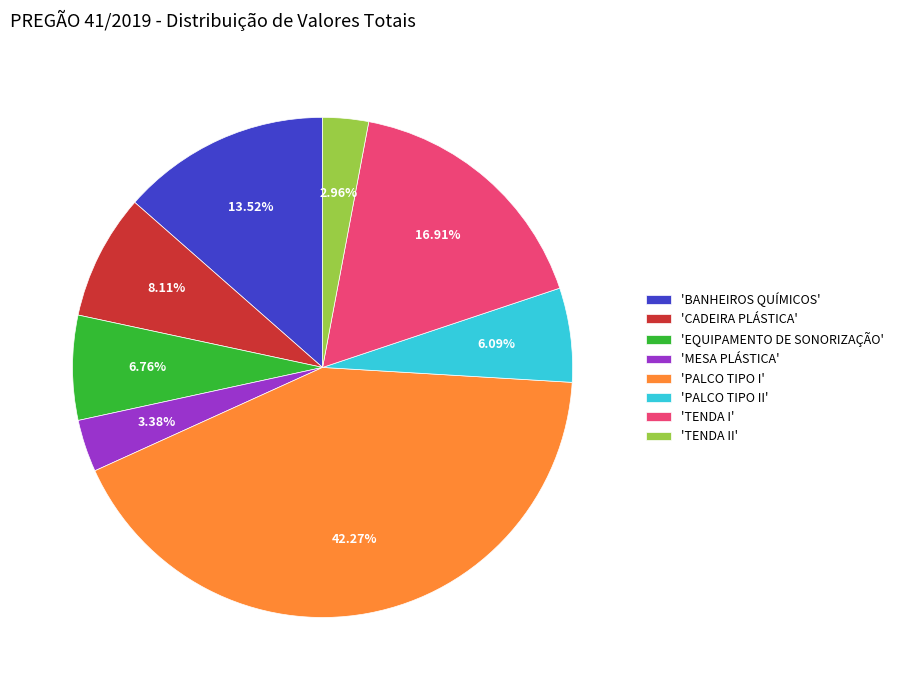

Which slice is the largest?

'PALCO TIPO I'